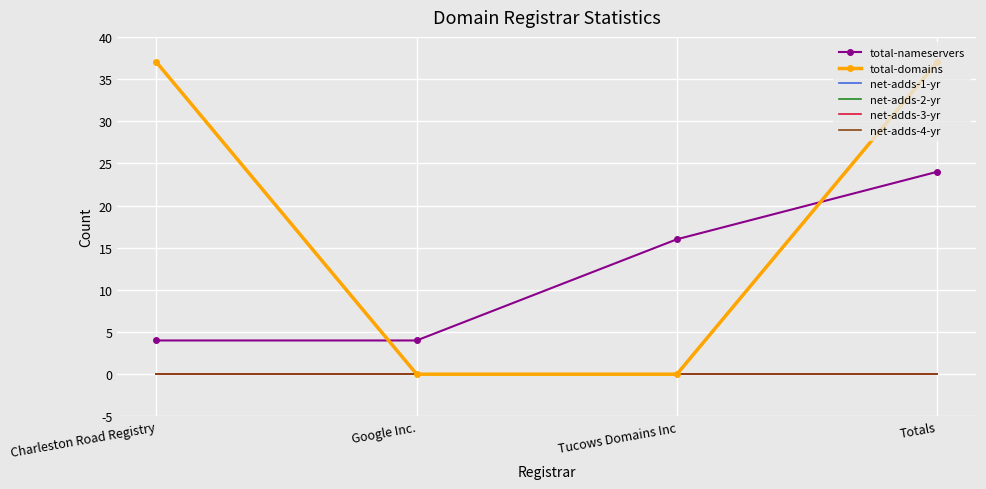

What is the label of the 4th point from the right?

Charleston Road Registry